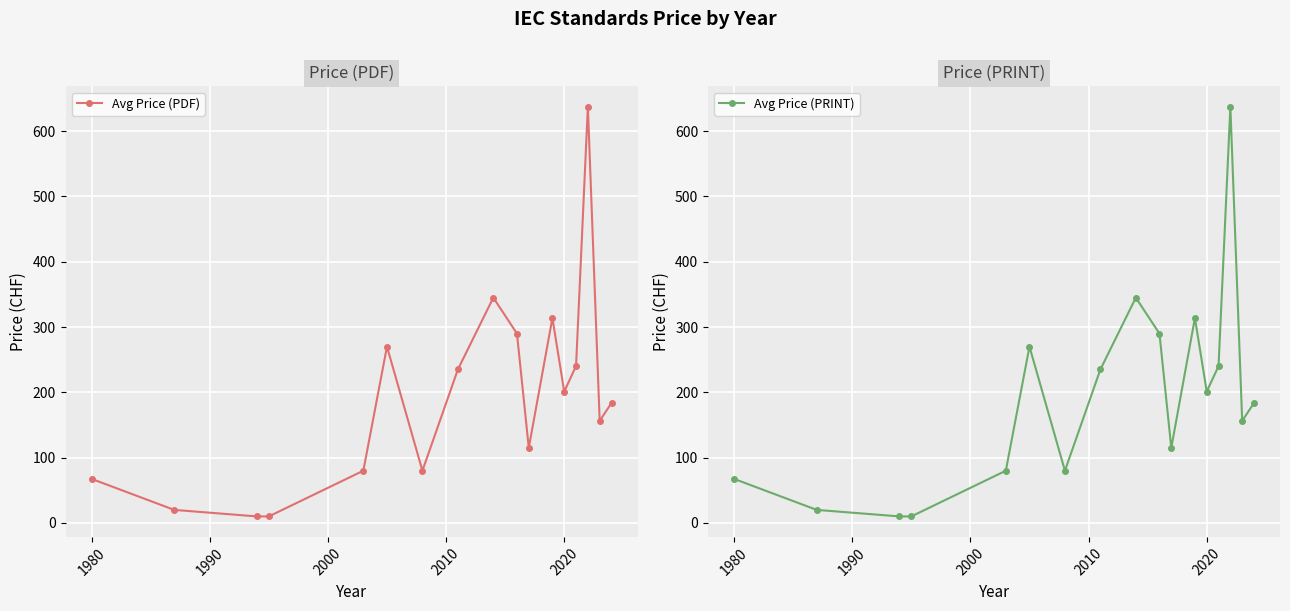

What is the lowest value of the Avg Price (PDF) series?

10.0